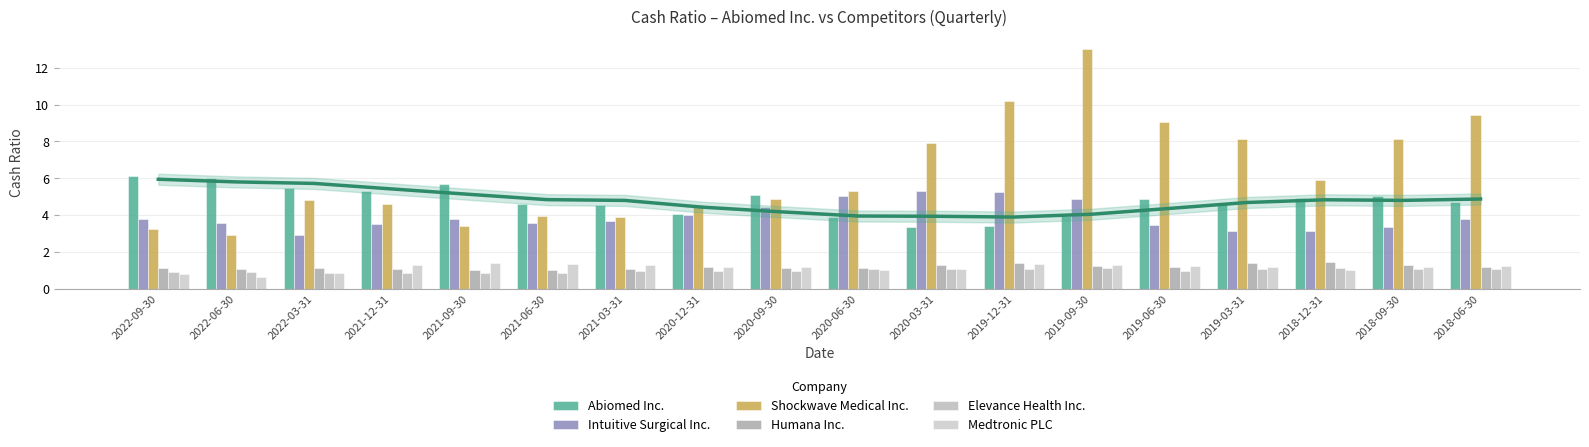

Reading left to right, transcribe all the data shown in this chart.

Abiomed Inc.: 6.1	6.0	5.5	5.3	5.7	4.6	4.5	4.0	5.1	3.9	3.4	3.4	4.0	4.9	4.6	4.9	5.0	4.7
Intuitive Surgical Inc.: 3.8	3.6	2.9	3.5	3.8	3.6	3.7	4.0	4.4	5.0	5.3	5.3	4.8	3.4	3.1	3.1	3.4	3.8
Shockwave Medical Inc.: 3.2	2.9	4.8	4.6	3.4	3.9	3.9	4.5	4.8	5.3	7.9	10.2	13.0	9.1	8.1	5.9	8.1	9.4
Humana Inc.: 1.1	1.1	1.1	1.1	1.0	1.0	1.1	1.2	1.1	1.1	1.3	1.4	1.2	1.2	1.4	1.4	1.3	1.1
Elevance Health Inc.: 0.9	0.9	0.9	0.9	0.9	0.9	0.9	1.0	1.0	1.1	1.0	1.0	1.1	0.9	1.1	1.1	1.1	1.0
Medtronic PLC: 0.8	0.6	0.8	1.3	1.4	1.4	1.3	1.2	1.2	1.0	1.1	1.3	1.3	1.2	1.2	1.0	1.2	1.2